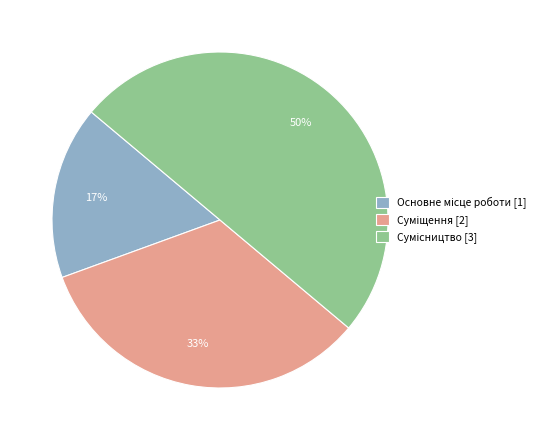

To the nearest percent, what is the difference between the largest and smallest slice percentages?

33%